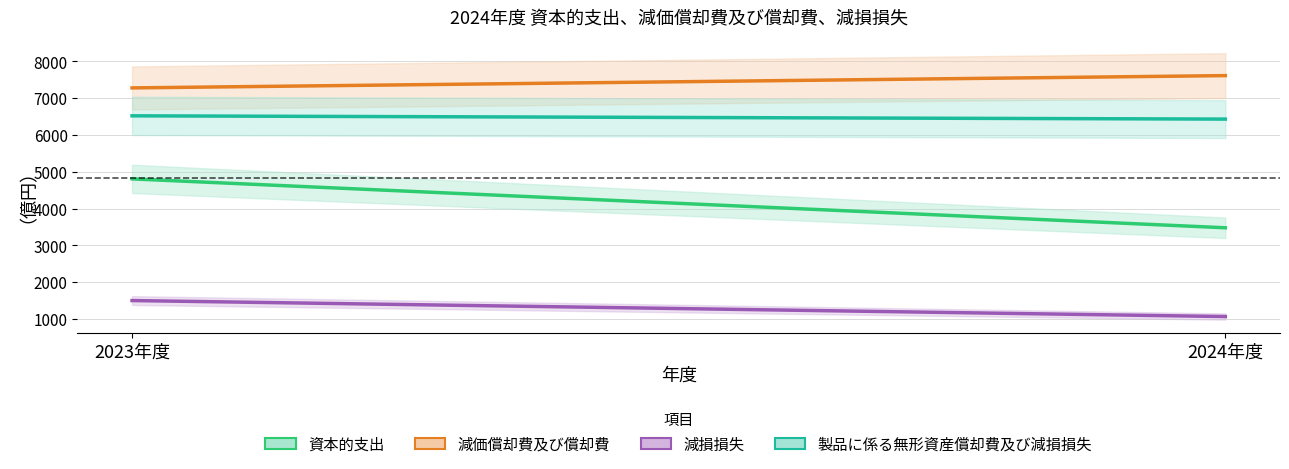

Is it true that 減価償却費及び償却費 equals 11267 at 2023年度?

False